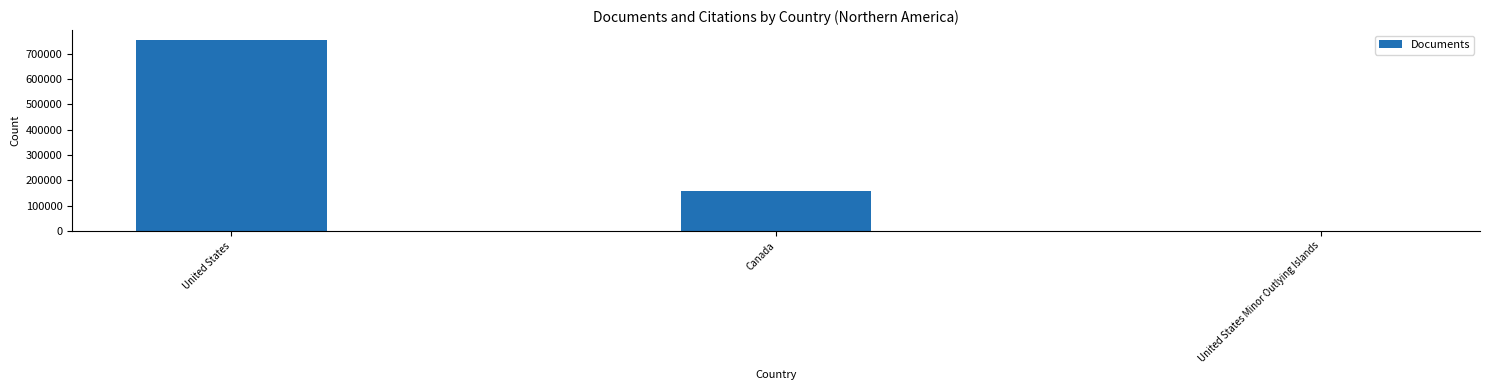

What is the sum of all values?

915009